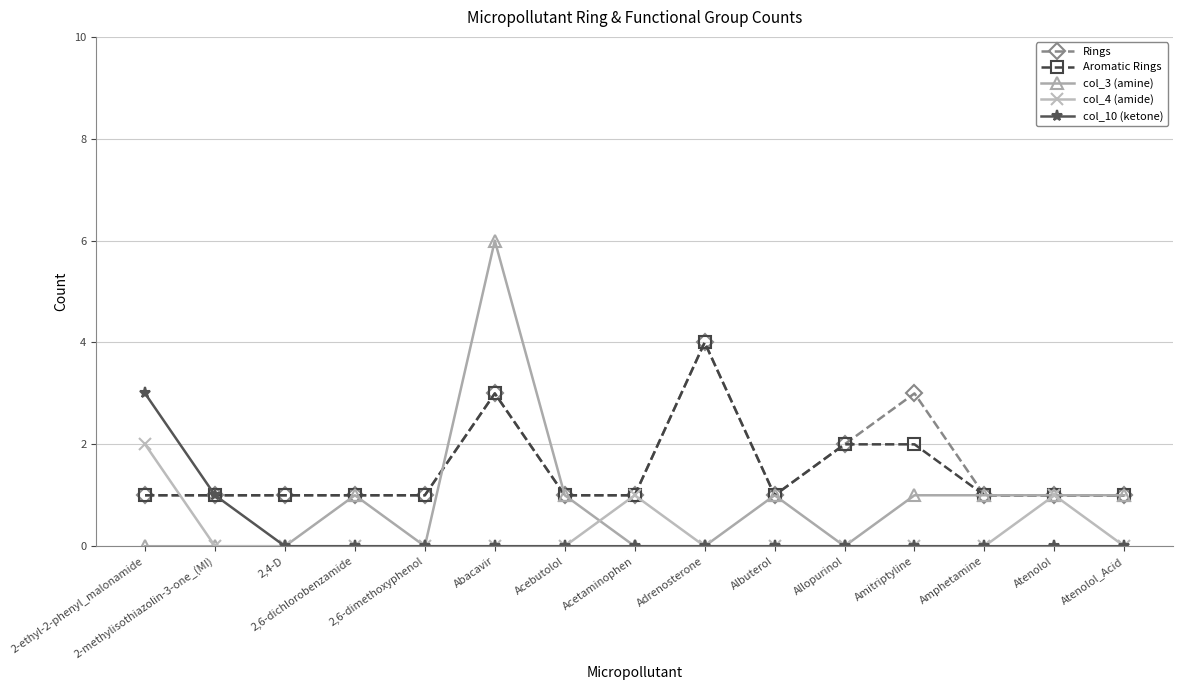

Is the value of col_10 (ketone) at 2-methylisothiazolin-3-one_(MI) greater than the value of col_4 (amide) at 2,6-dimethoxyphenol?

Yes